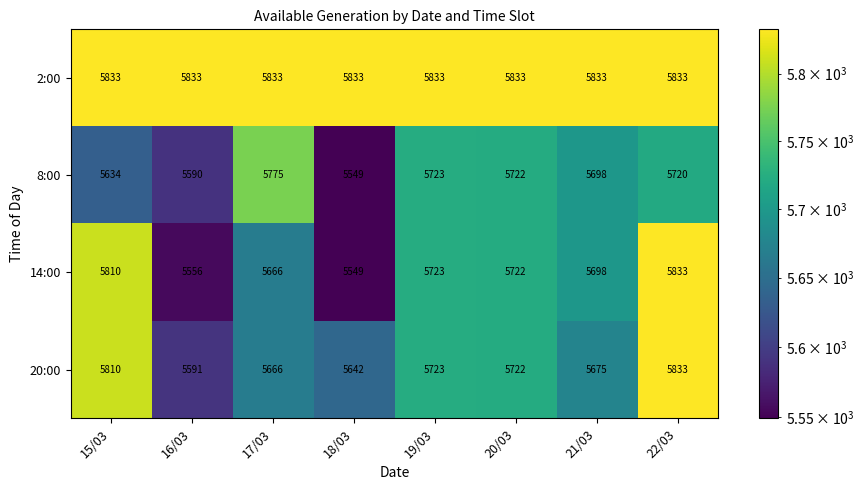

Which series has the widest spread of values?

14:00